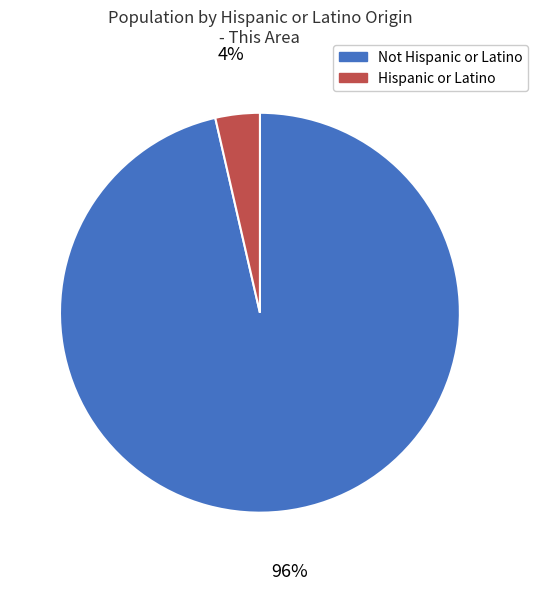

Count the number of slices in the pie.

2